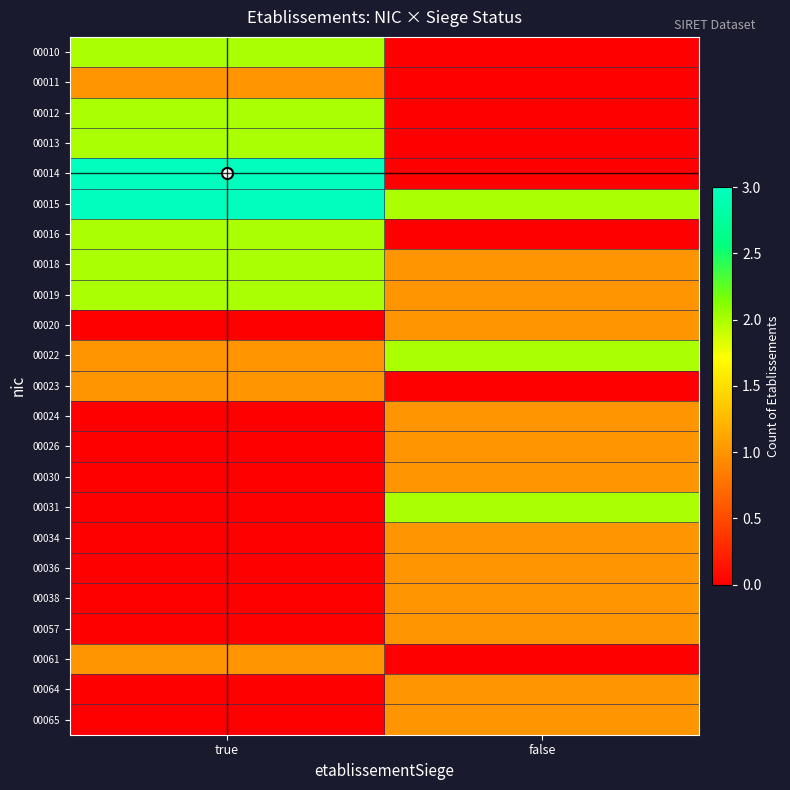

What is the greatest value displayed?

3